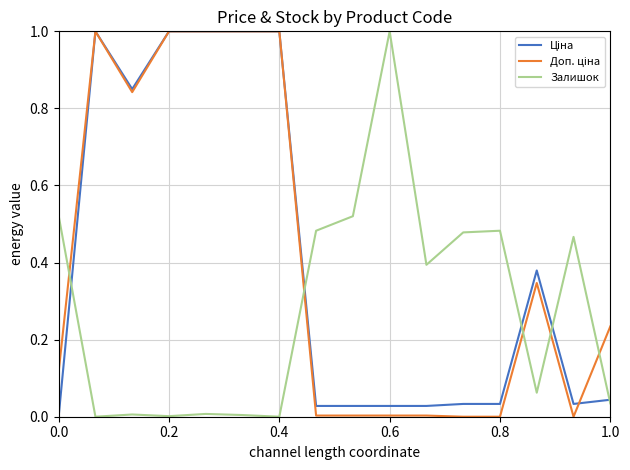

What is the maximum value shown in the chart?

1.0